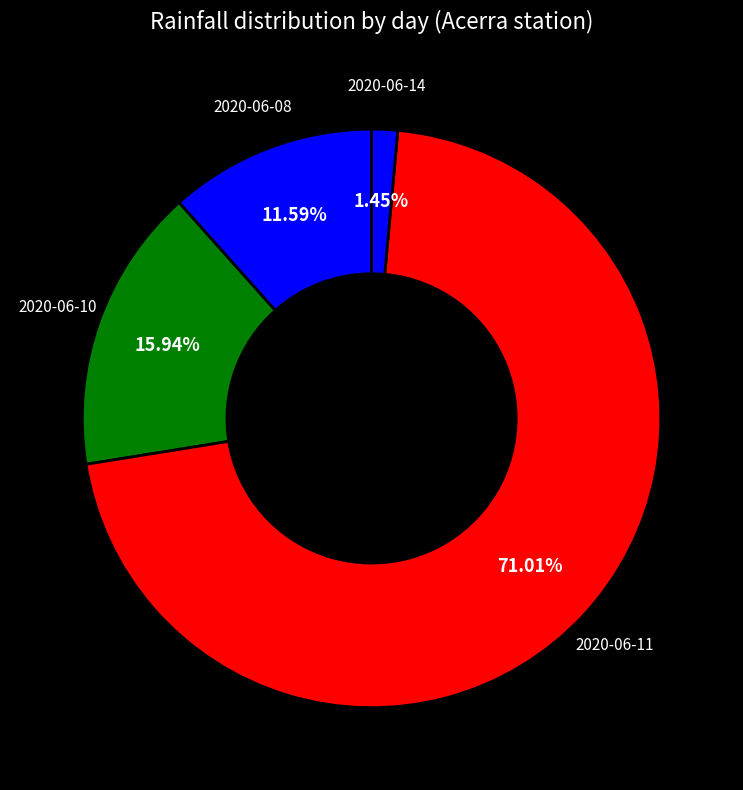

Is there a majority slice in this chart?

Yes